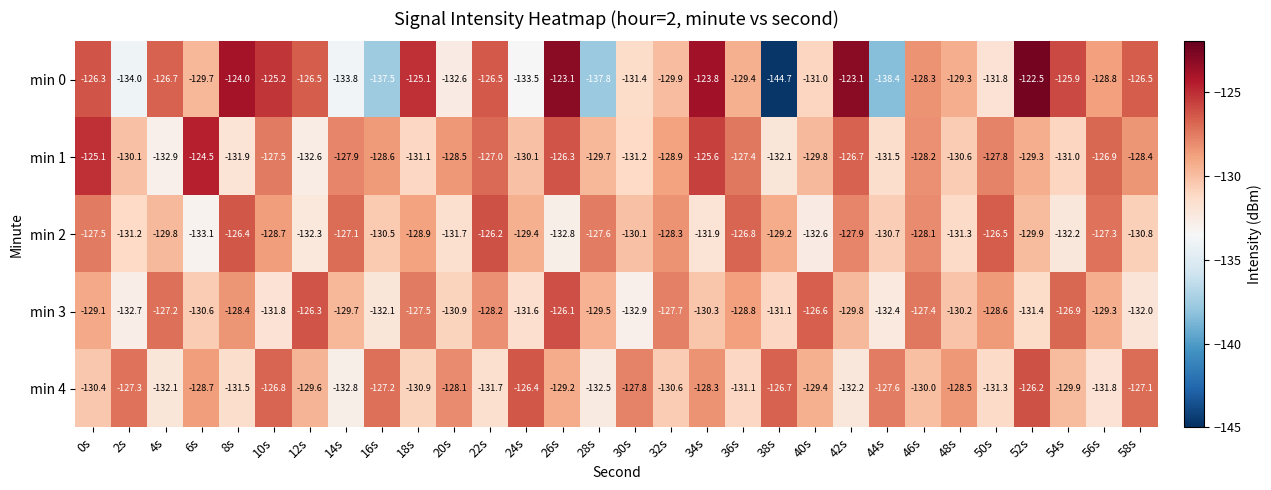

The min 2 series shows -188.5 at 58s. True or false?

False